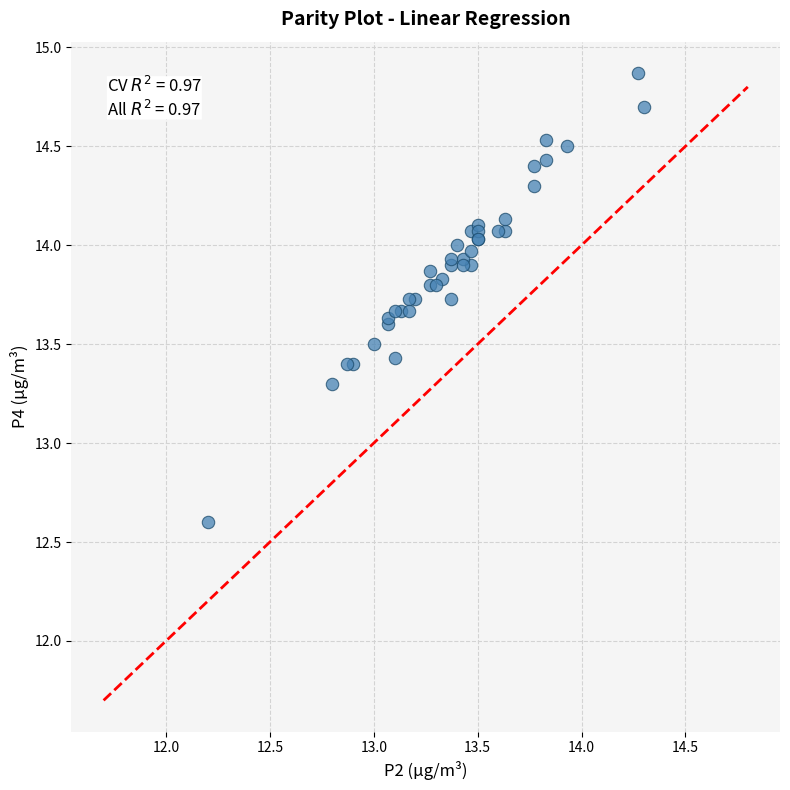

What Y value in the scatter plot is closest to 13?

13.3